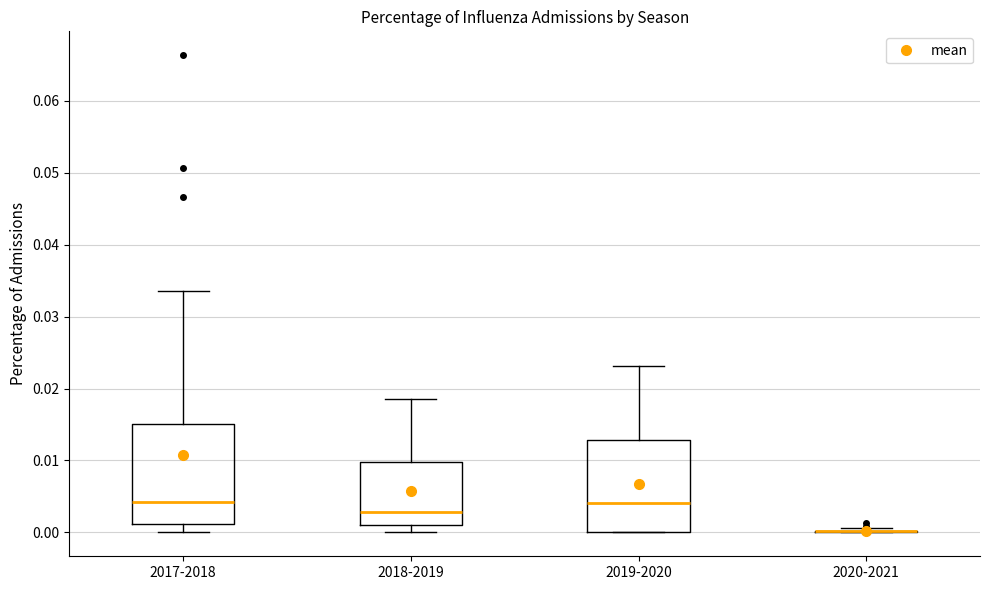

Reading left to right, read every box against the y-axis: the position of its median line, the range the box covers, and the ends of its whiskers. The values are not printed on the chart, so give them approximately, as read against the axis.

2017-2018: median 0.004, box 0.001 to 0.015, whiskers 0.000 to 0.033
2018-2019: median 0.003, box 0.001 to 0.010, whiskers 0.000 to 0.019
2019-2020: median 0.004, box 0.000 to 0.013, whiskers 0.000 to 0.023
2020-2021: box collapsed to a line at 0.000, whiskers 0.000 to 0.001